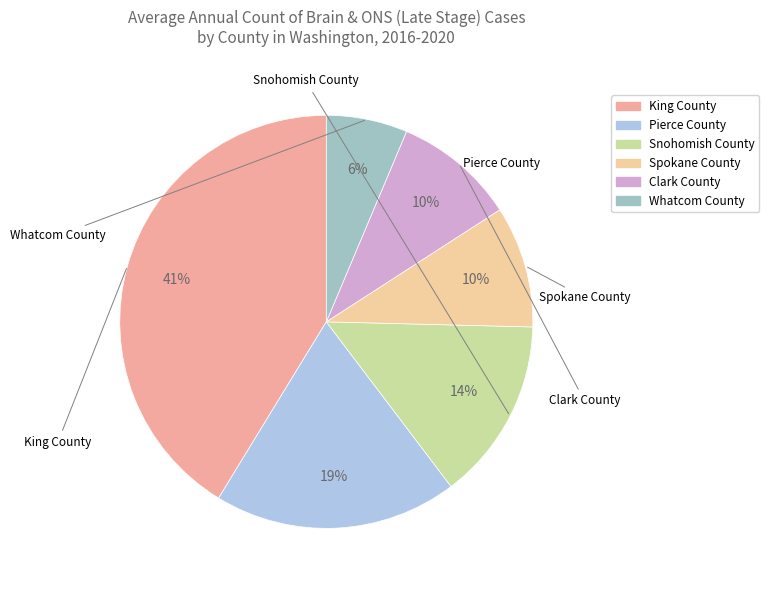

How many segments does this pie chart have?

6